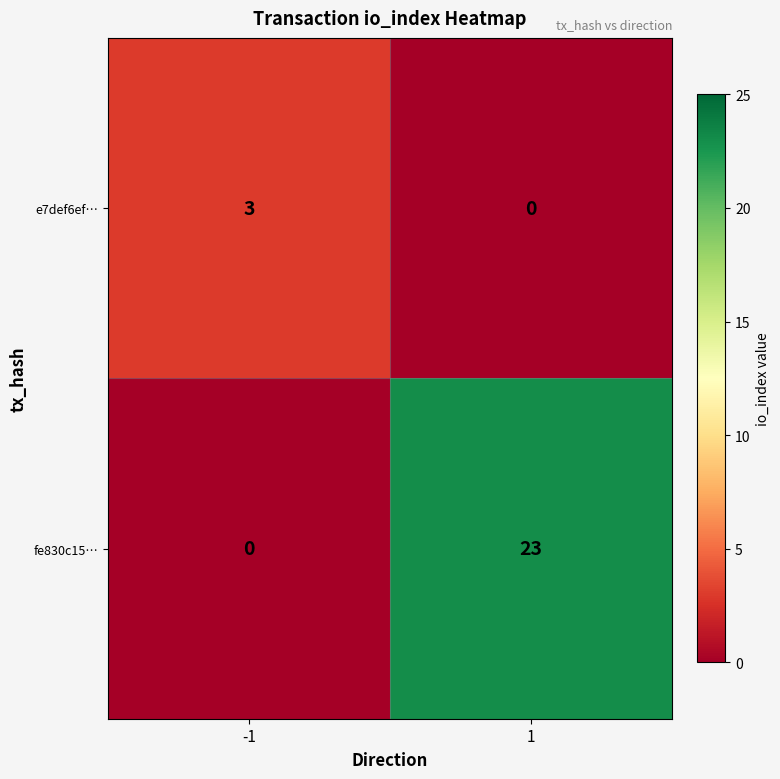

List the labels in order of fe830c15… value, largest first.

1, -1